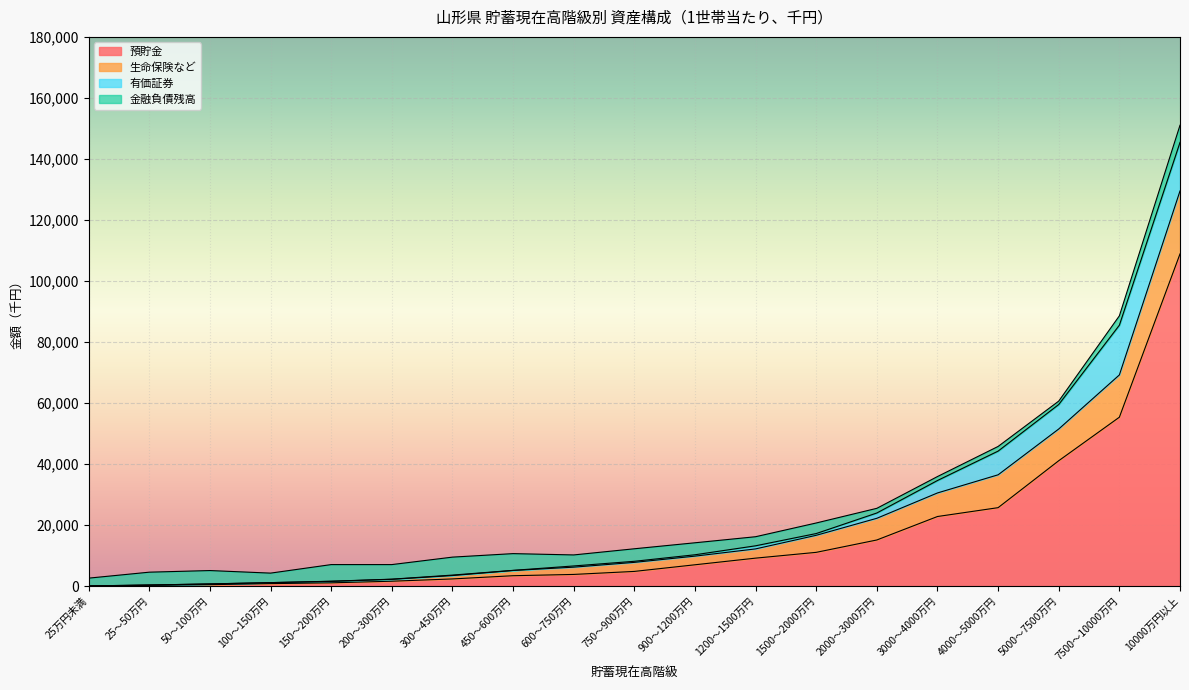

Reading left to right, what are all the values shown in this chart?

預貯金: 35	248	455	800	1050	1582	2334	3389	3809	4798	6972	9149	11047	15101	22792	25694	41082	55345	108866
生命保険など: 11	79	239	319	494	630	1107	1716	2377	2960	2831	3029	5586	7110	7725	10771	10399	13857	20634
有価証券: 0	1	5	3	34	43	153	36	401	356	448	1014	576	1736	4075	7764	8028	16301	15916
金融負債残高: 2547	4220	4381	3116	5455	4779	5886	5488	3611	4103	3930	2976	3462	1532	1301	1530	1116	3072	5628